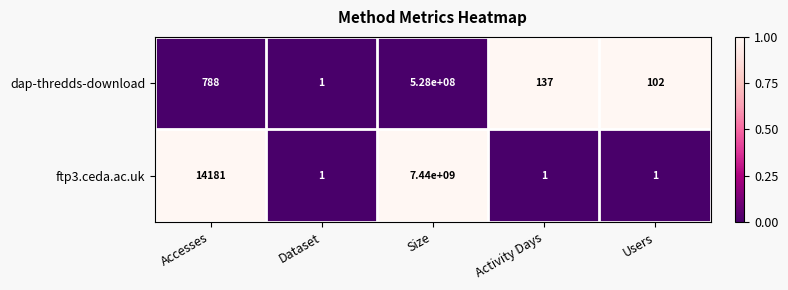

Reading right to left, what are all the values shown in this chart?

dap-thredds-download: Users=102	Activity Days=137	Size=528000000	Dataset=1	Accesses=788
ftp3.ceda.ac.uk: Users=1	Activity Days=1	Size=7440000000	Dataset=1	Accesses=14181